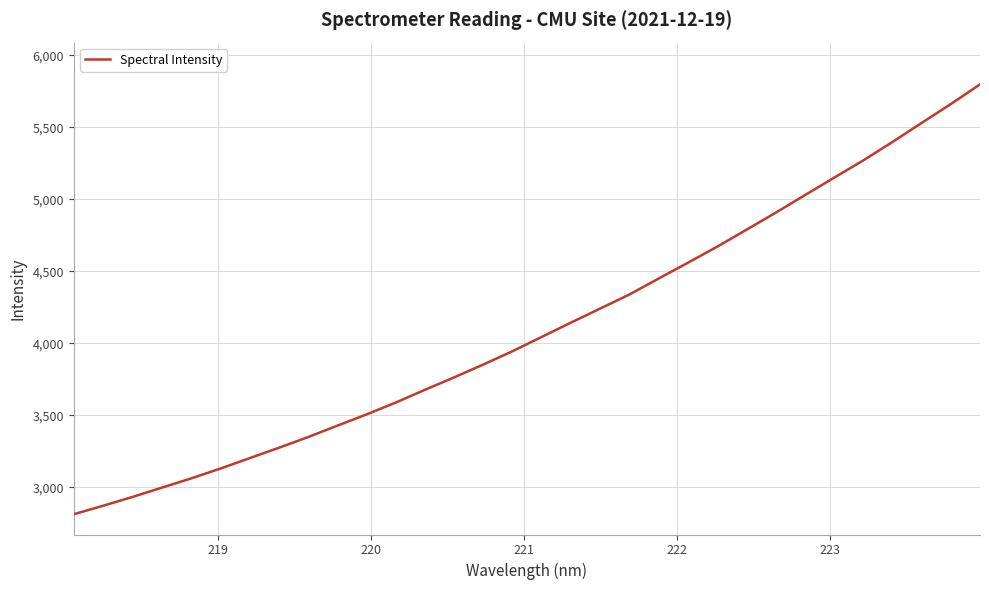

What is the difference between the maximum and minimum values?

2983.4